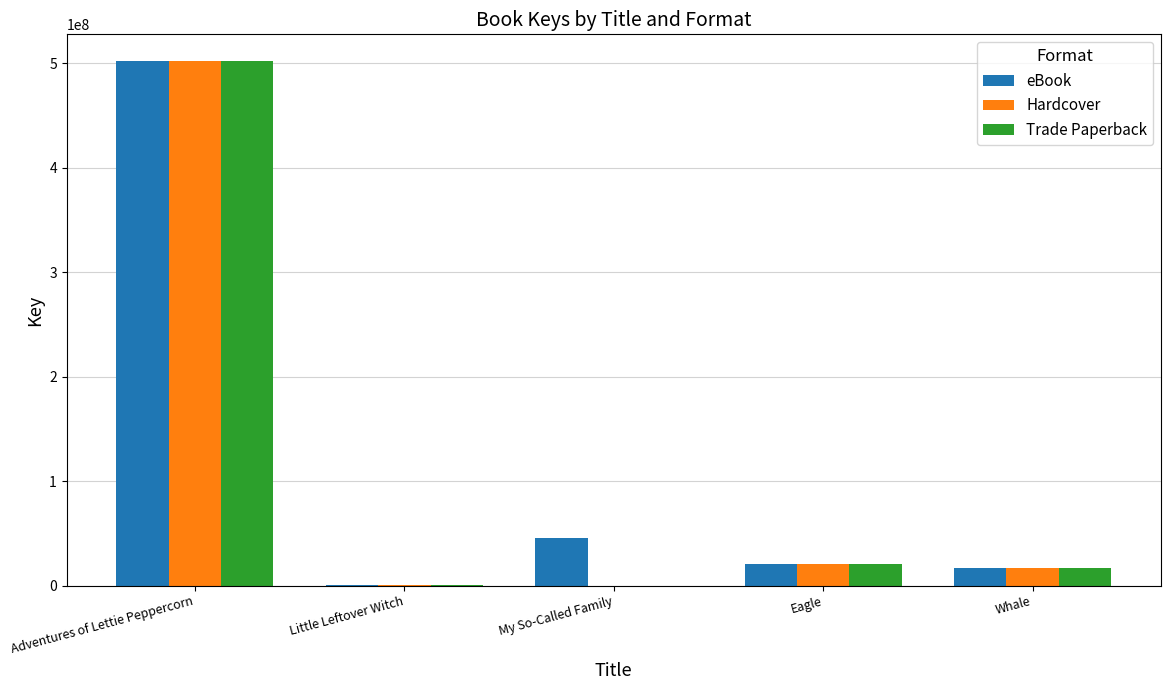

Which series has the largest total across all categories?

eBook